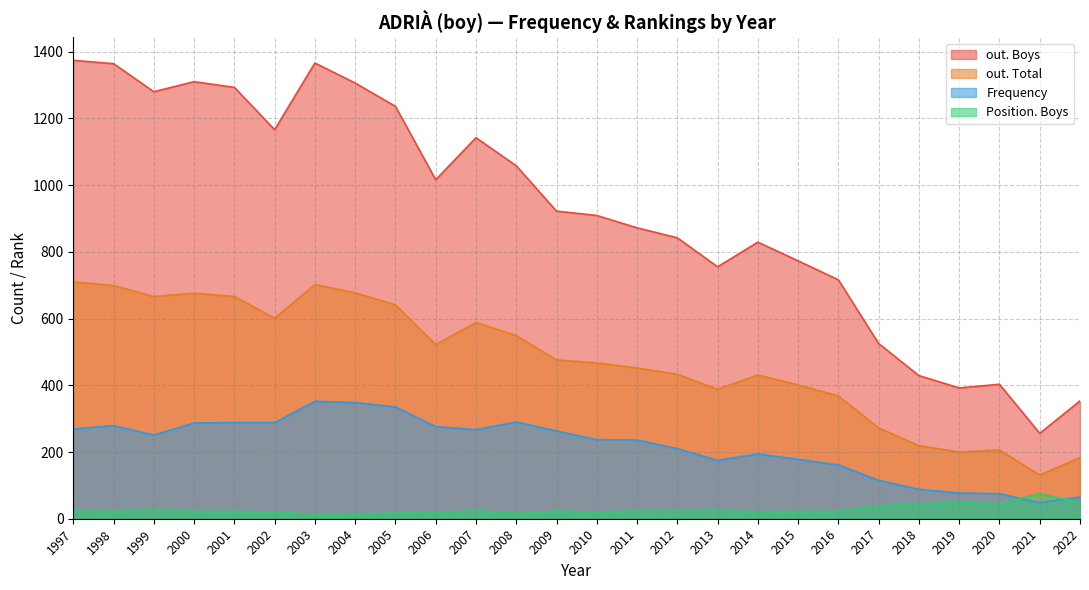

Count the number of data series in this chart.

4